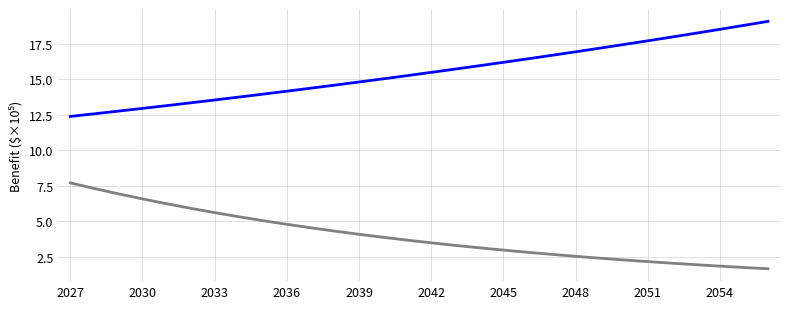

How many lines are shown in the chart?

2